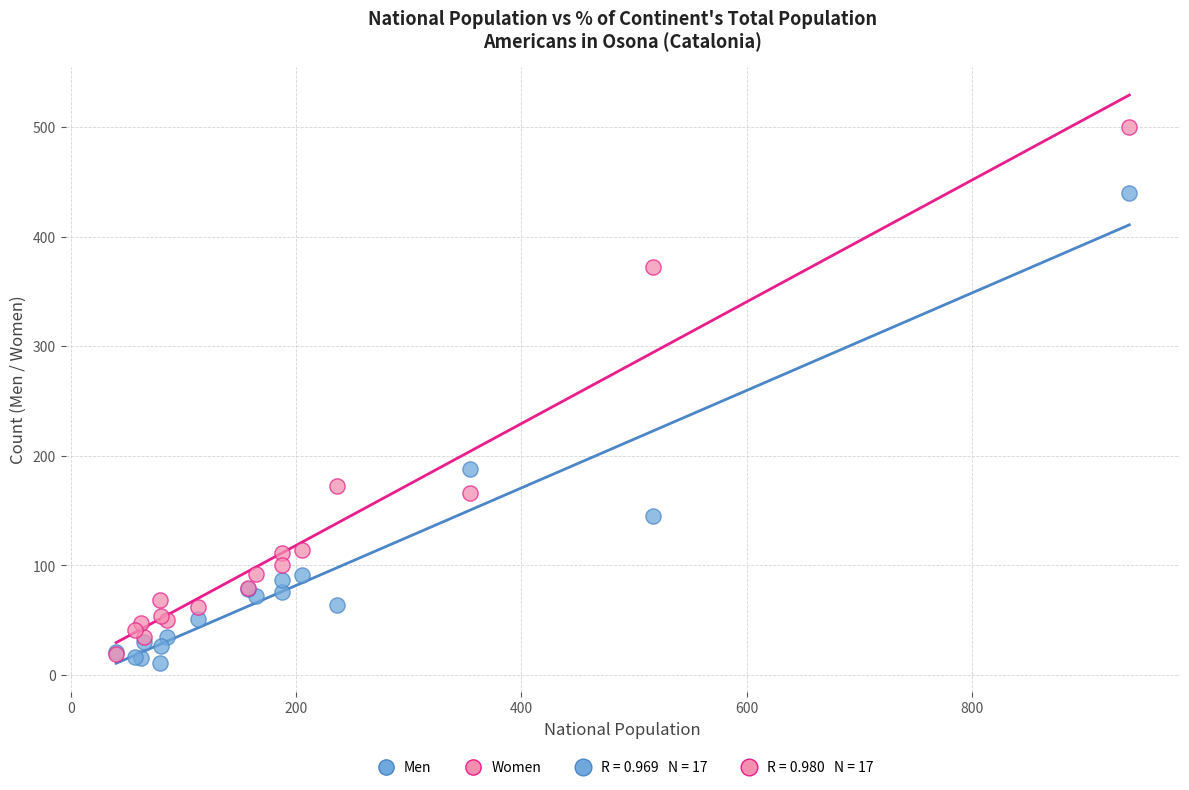

In the Women series, what Y value is closest to 259?

172